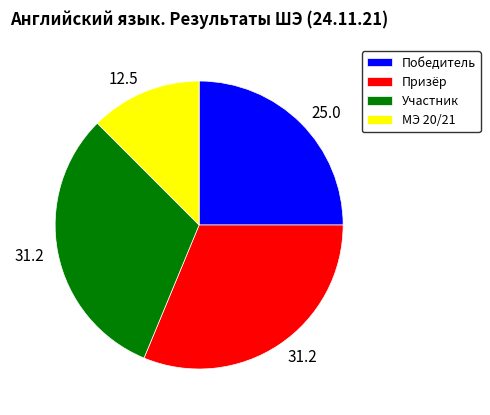

The МЭ 20/21 slice represents 2% of the pie. True or false?

False